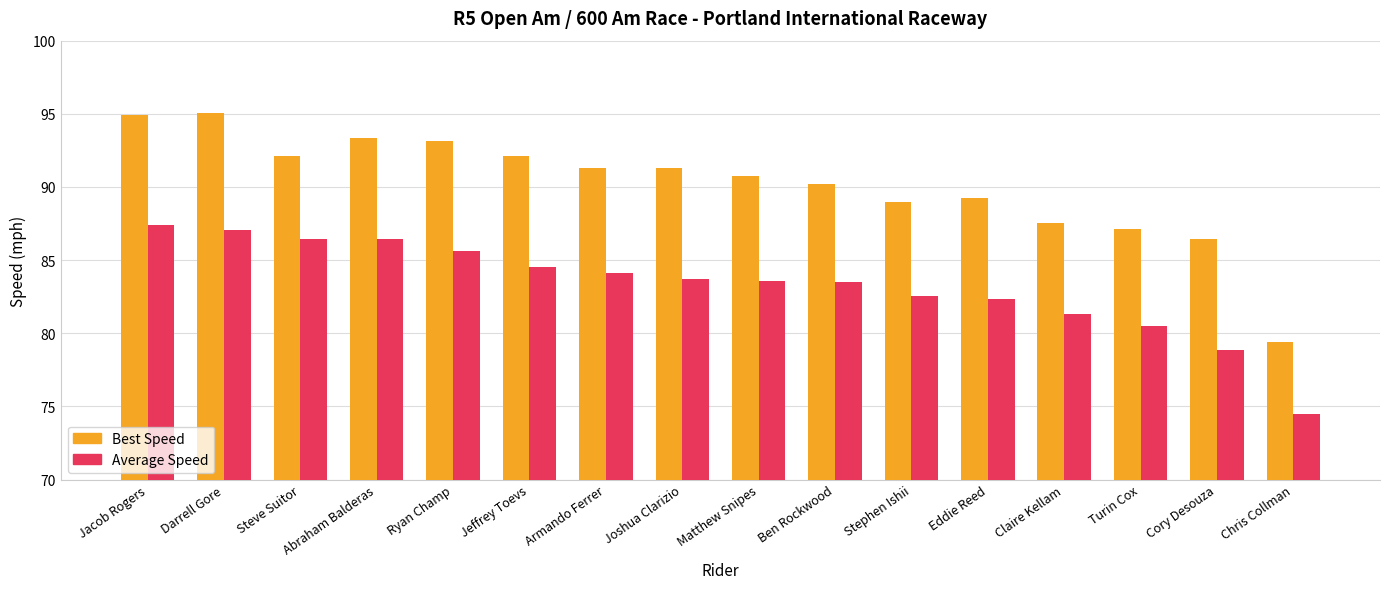

What is the value of the Average Speed bar at the 6th from the left?

84.6